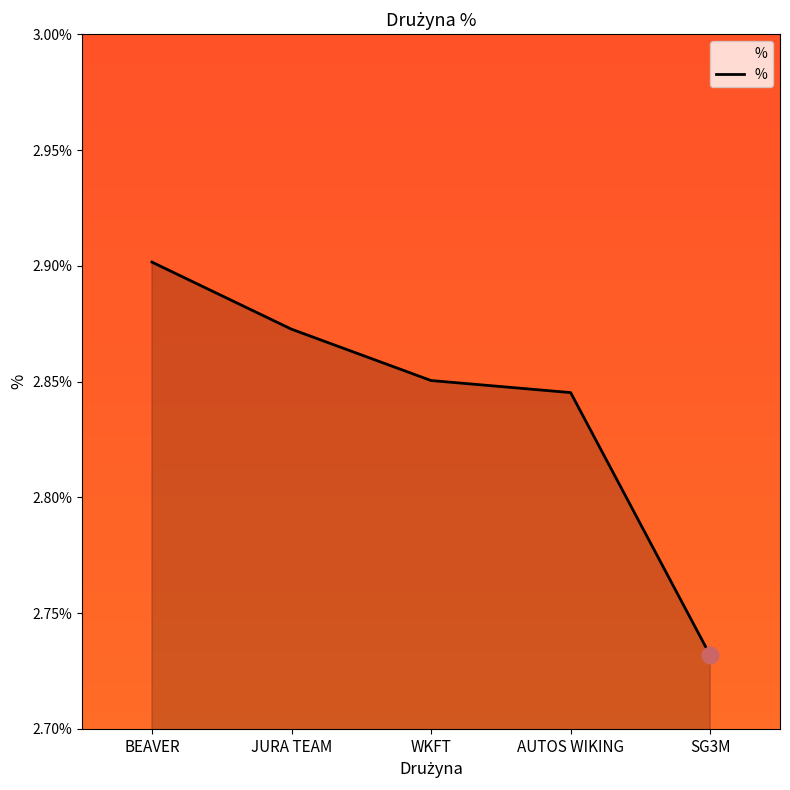

What position from the right is AUTOS WIKING?

2